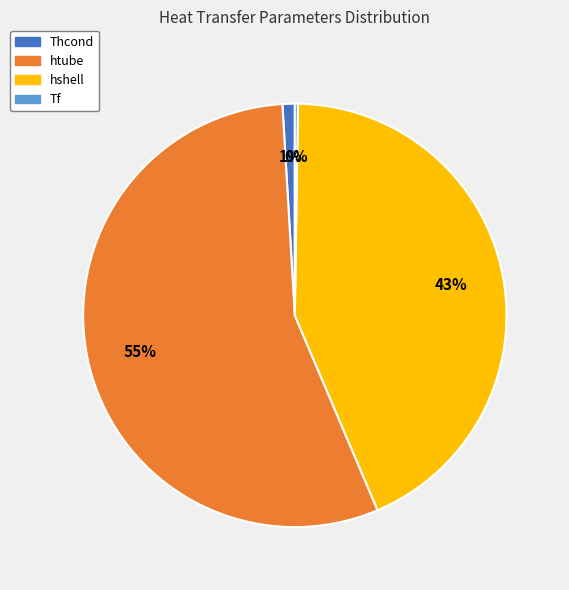

Do htube and hshell together represent more than half of the pie?

Yes